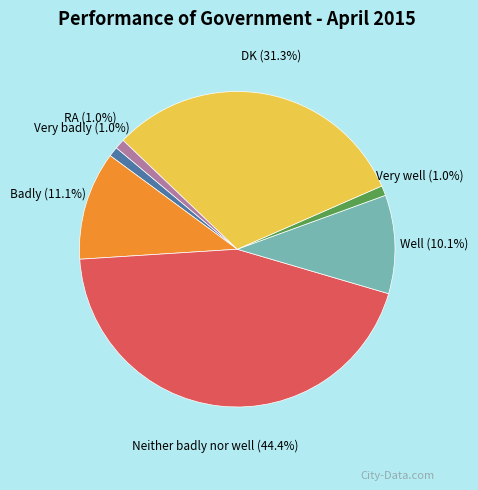

Is it true that Neither badly nor well is 59% of the pie?

False